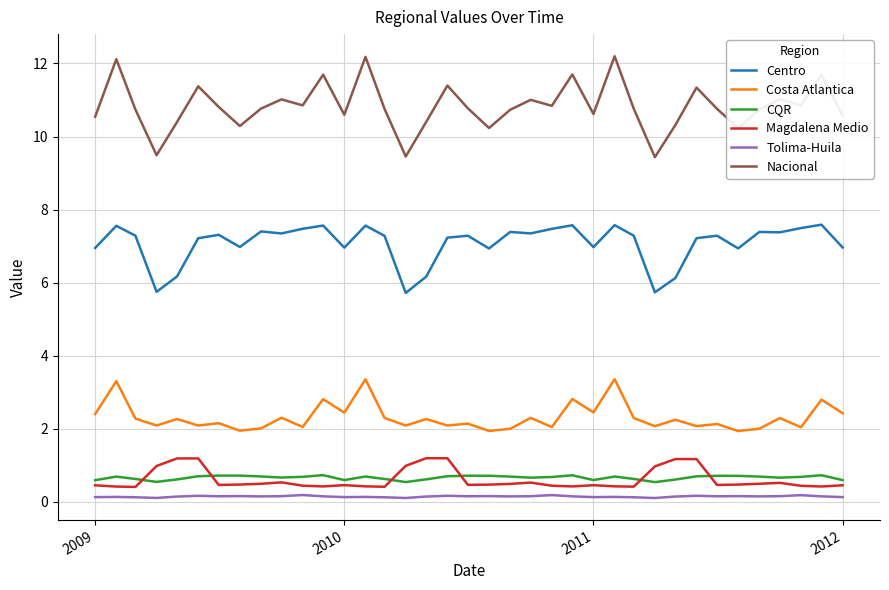

Which series has the largest total across all categories?

Nacional